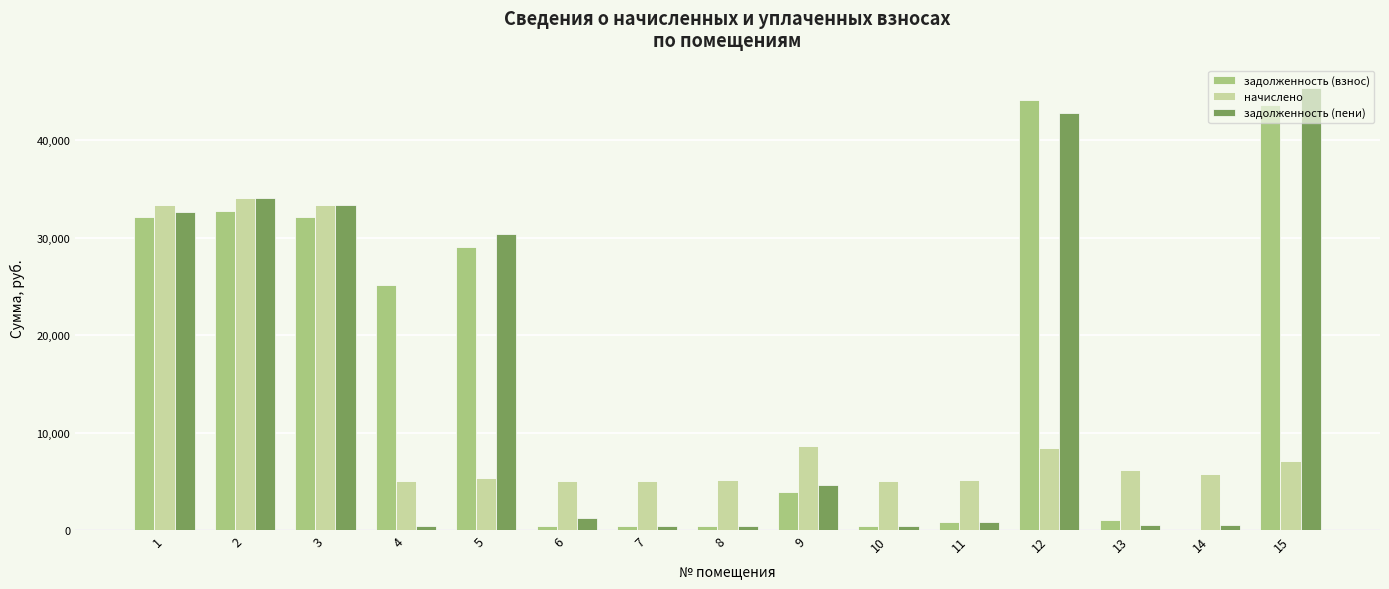

How many series are shown in this chart?

3